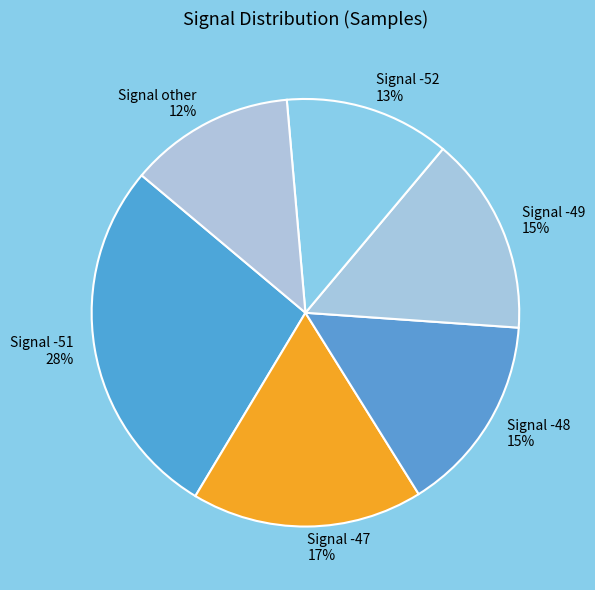

Count the number of slices in the pie.

6